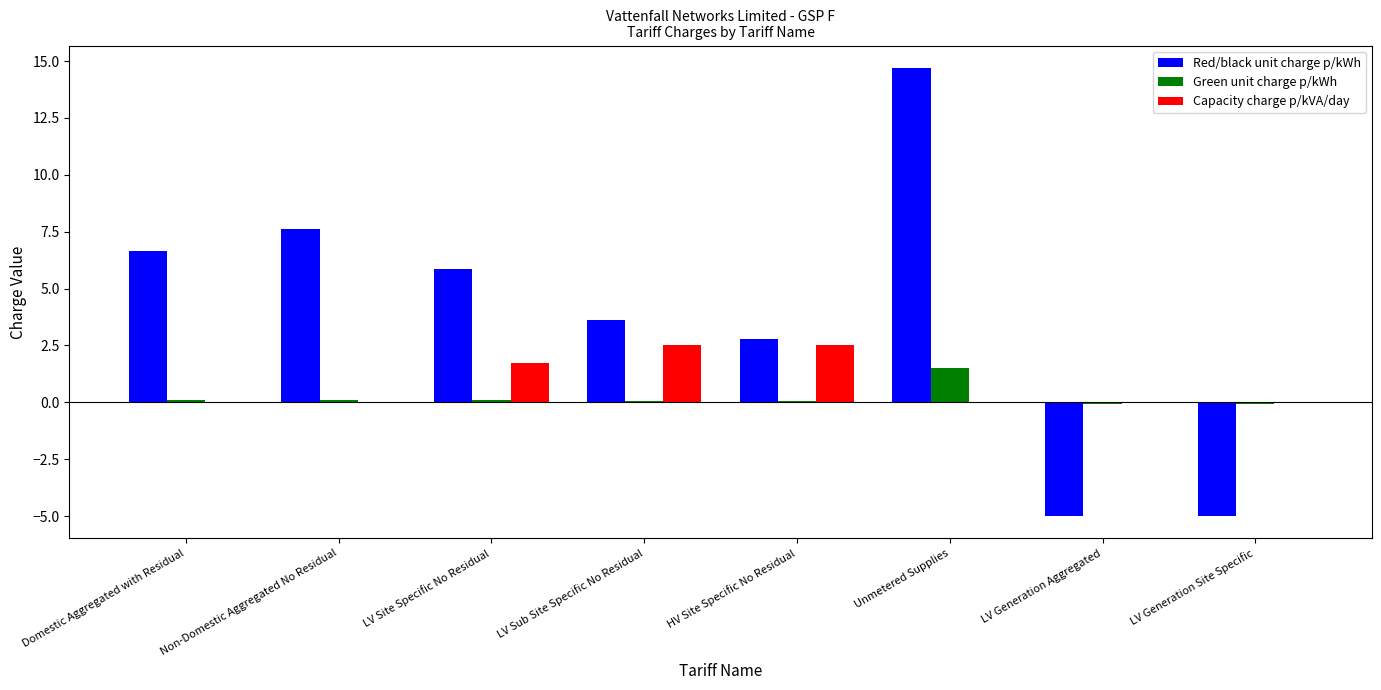

How many groups of bars are there?

8